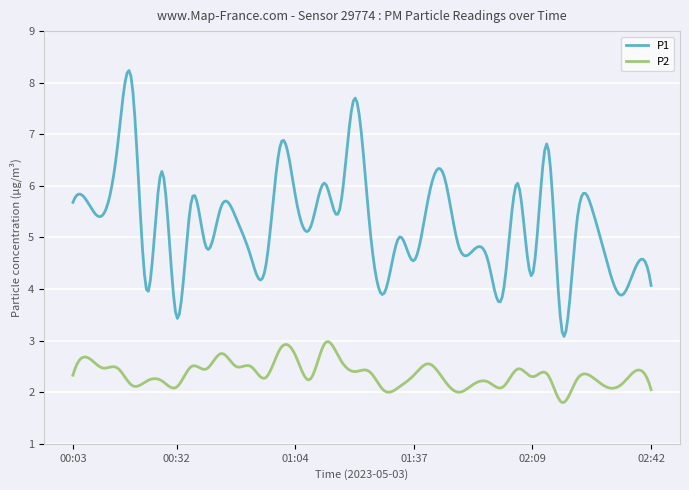

Which series has the largest range (max minus min)?

P1